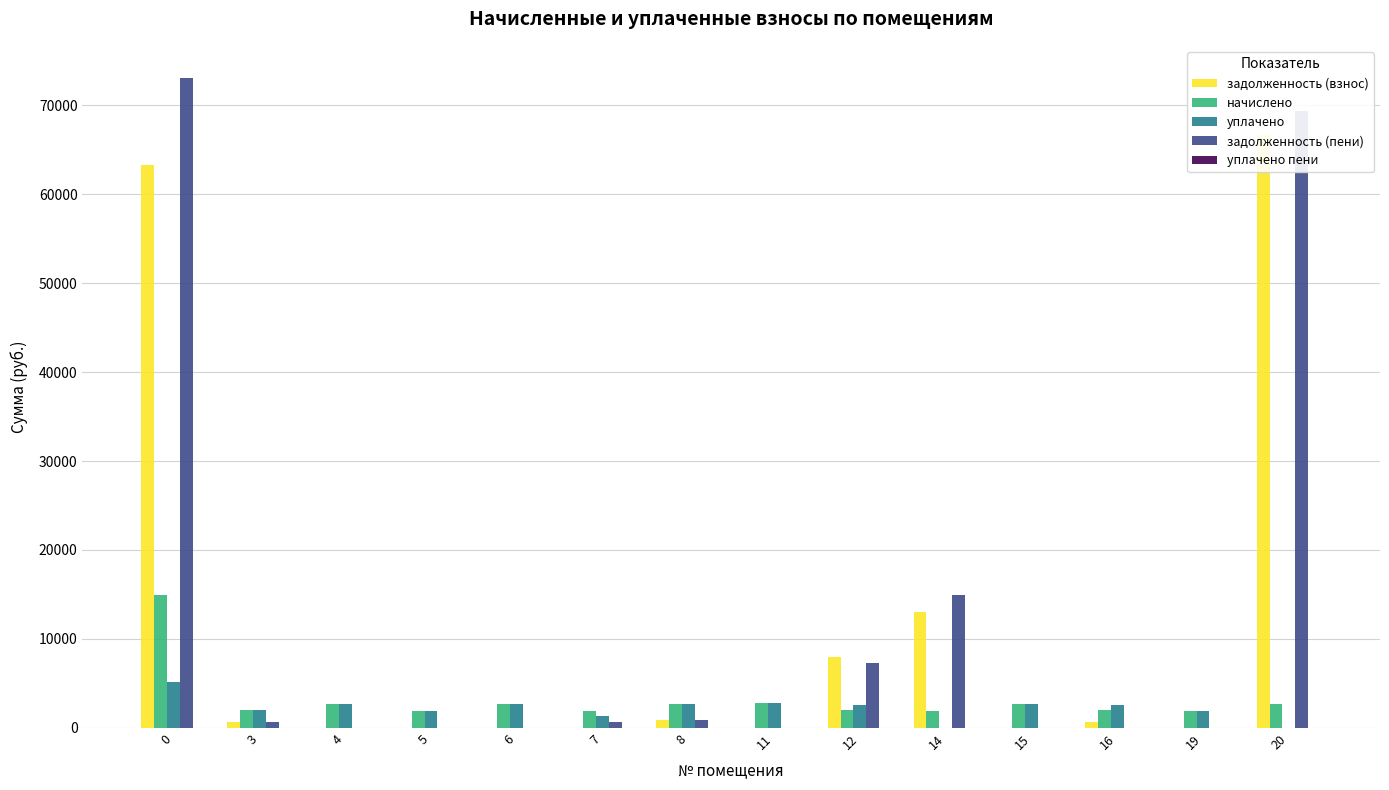

True or false: задолженность (взнос) has a value of 350.7 at 3.

False